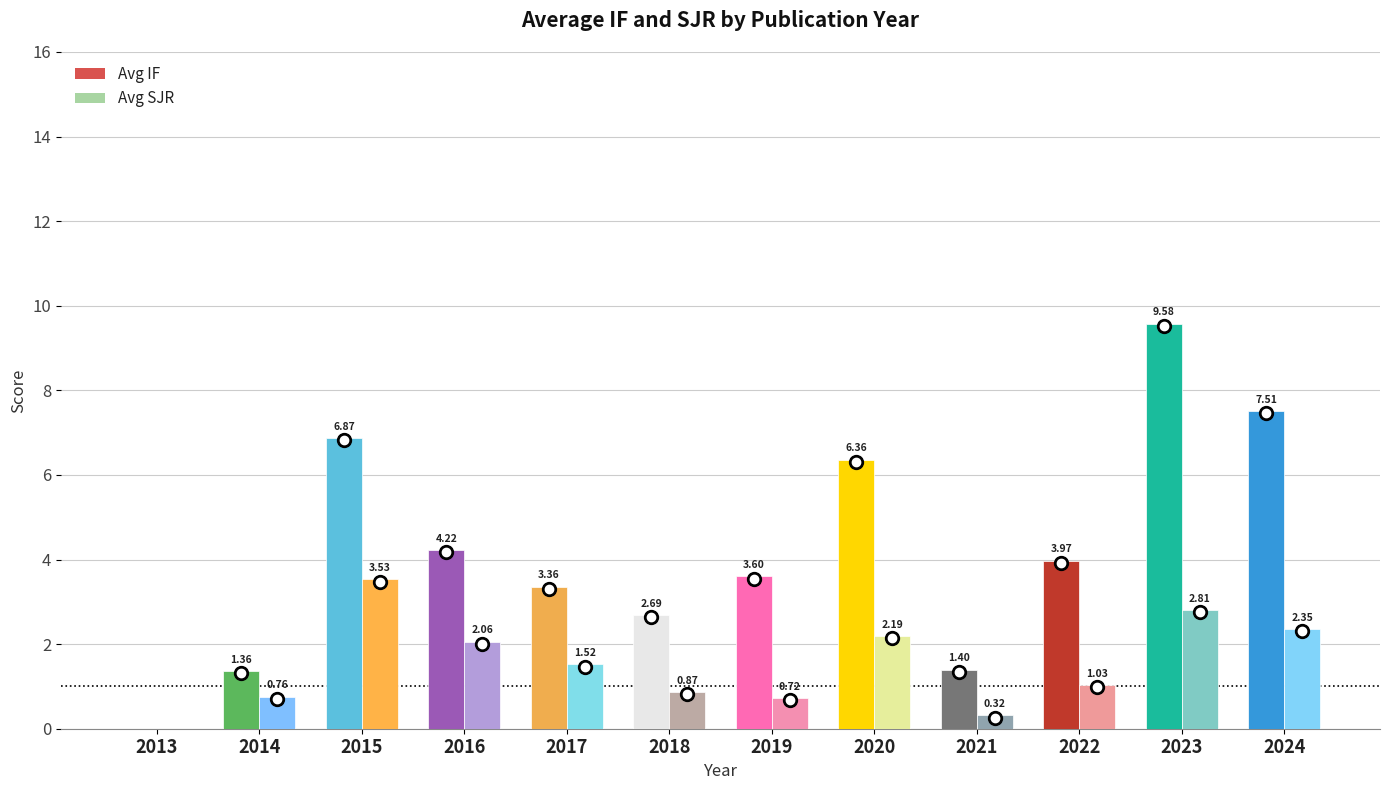

The value of Avg IF at 2016 is 1.6. True or false?

False